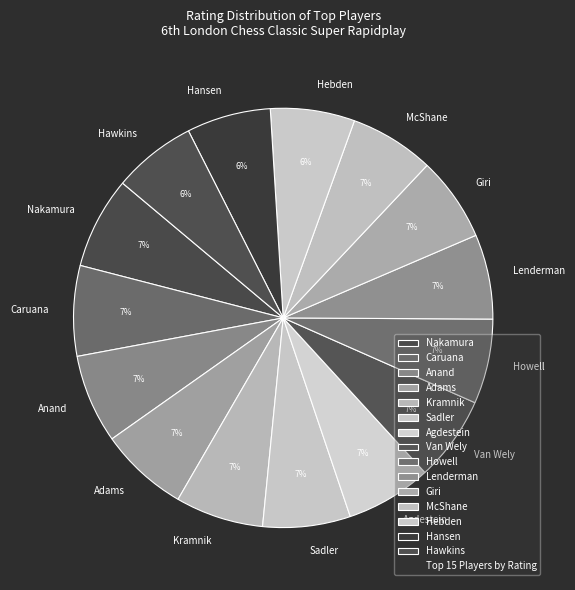

What is the ratio of the value at Lenderman to the value at Anand?

1.0